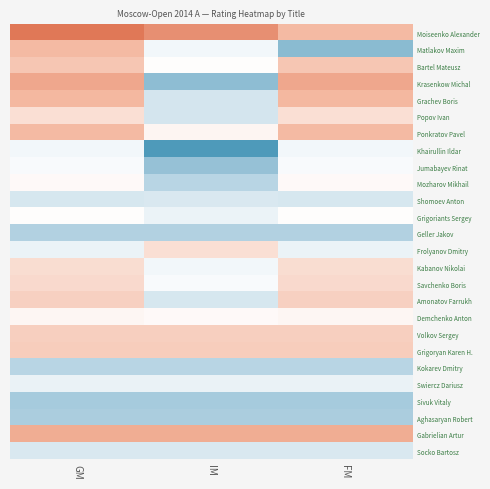

What is the difference between the highest and lowest values at GM?

3.5